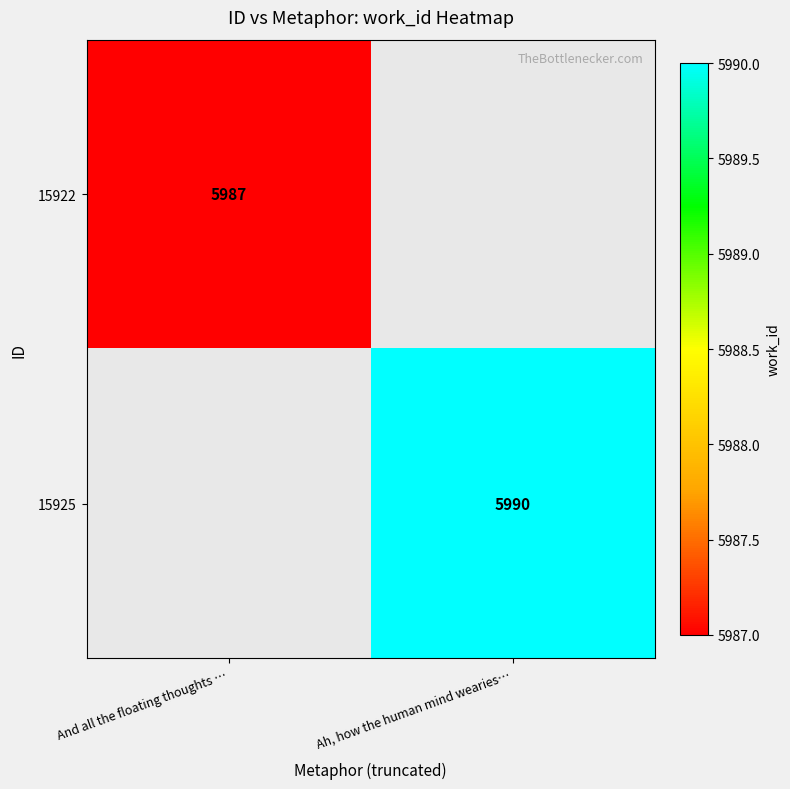

Which has a higher value, And all the floating thoughts … or Ah, how the human mind wearies…?

Ah, how the human mind wearies…